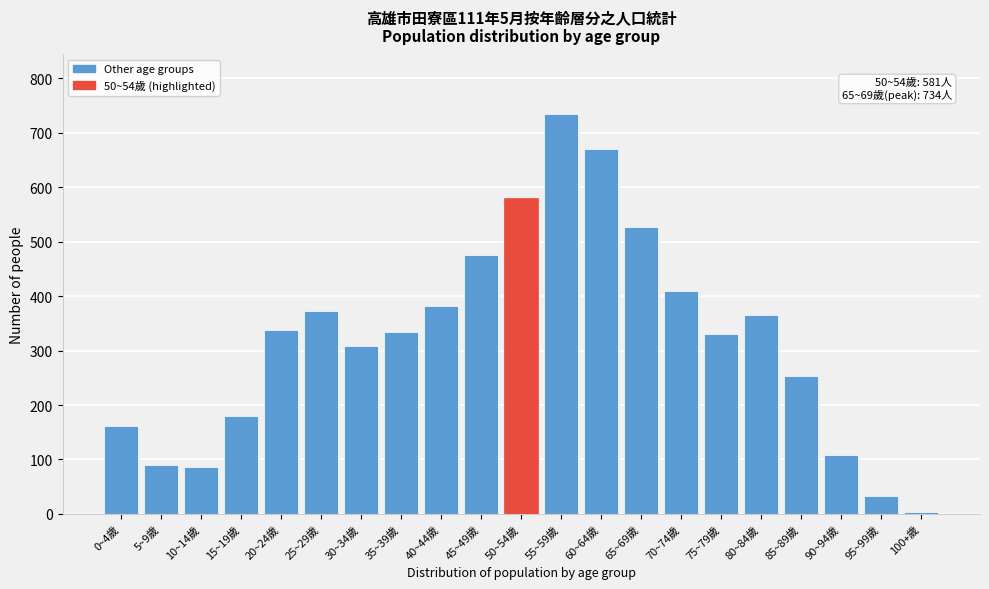

What is the difference between the second highest and minimum values?

666